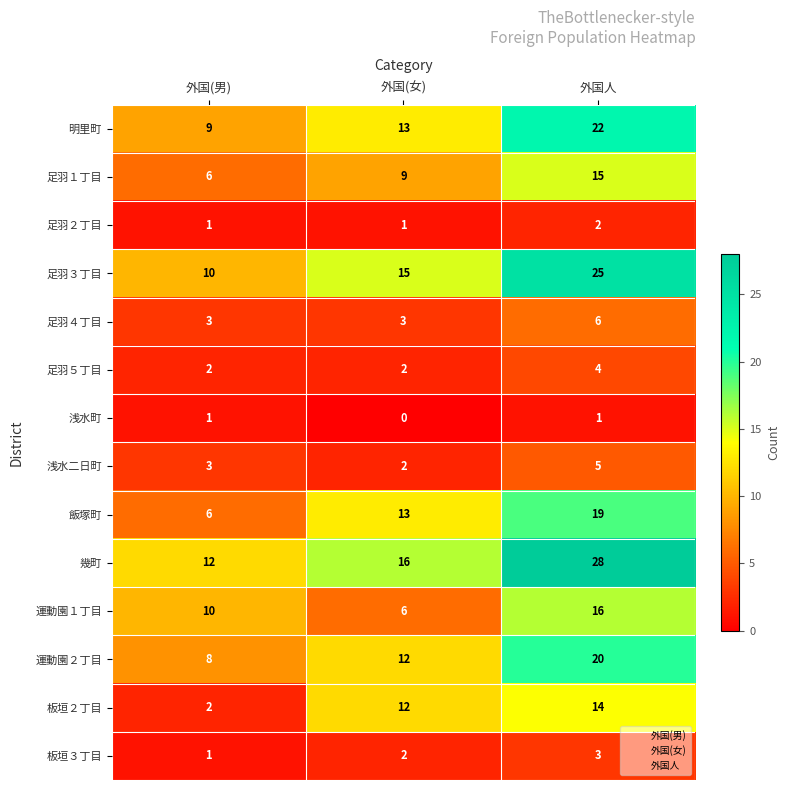

What is the sum of the 板垣３丁目 values at 外国人 and 外国(女)?

5